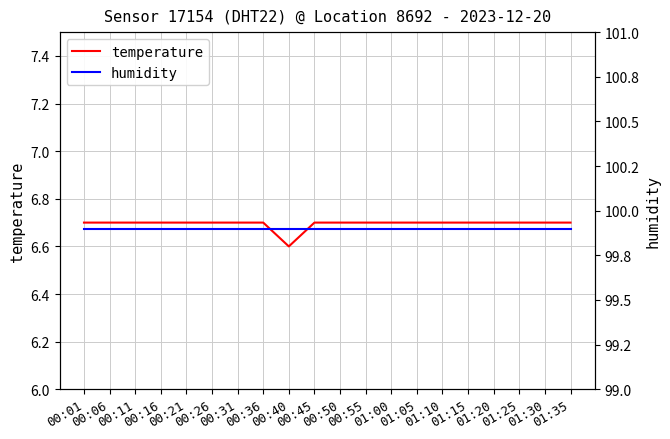

True or false: temperature has a value of 6.7 at 01:20.

True